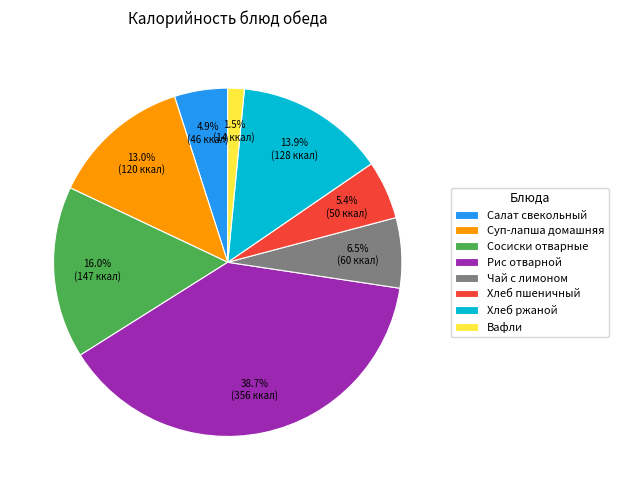

What percentage is NOT represented by Хлеб пшеничный?

94.6%